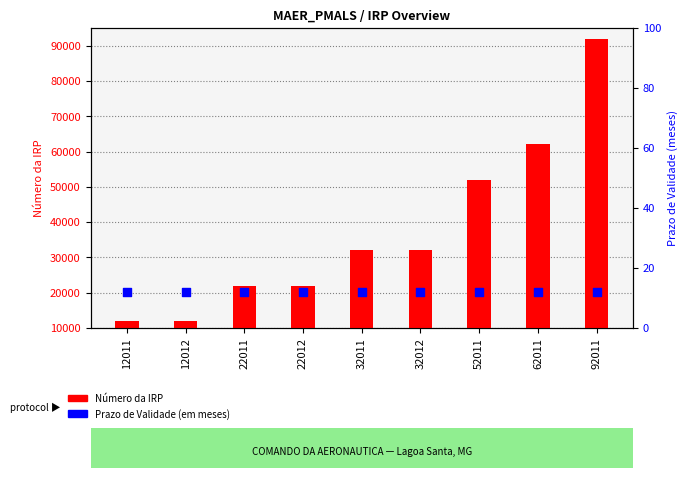

What are all the series names shown in the legend?

Número da IRP, Prazo de Validade (em meses)